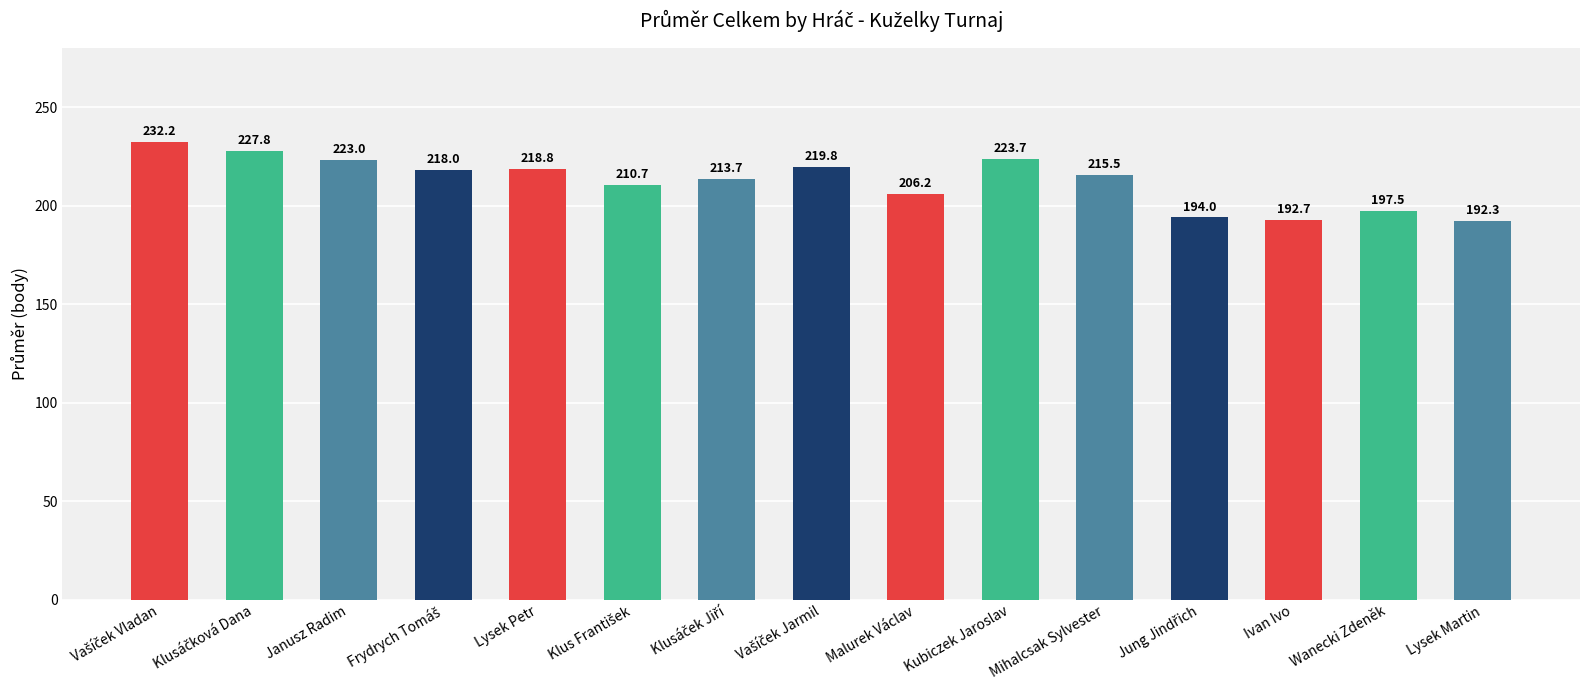

The chart shows a value of 223.0 at Janusz Radim. True or false?

True